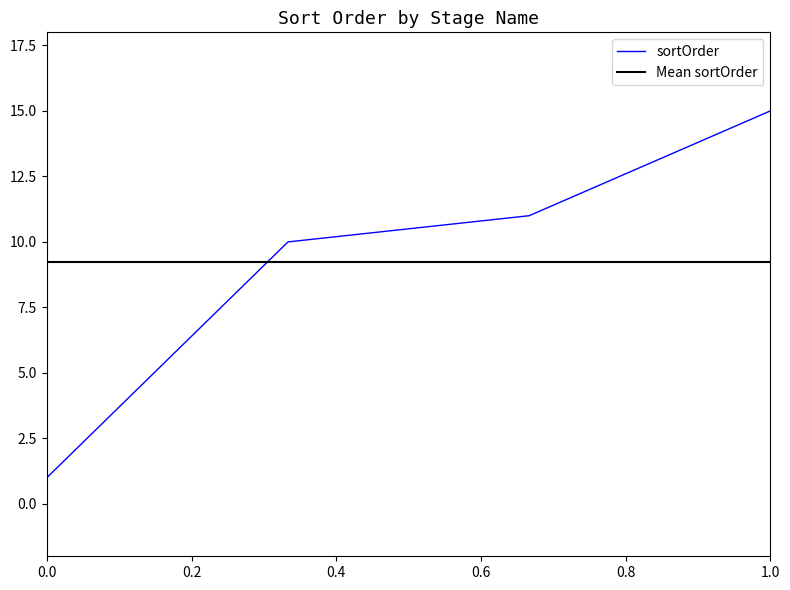

What is the greatest value displayed?

15